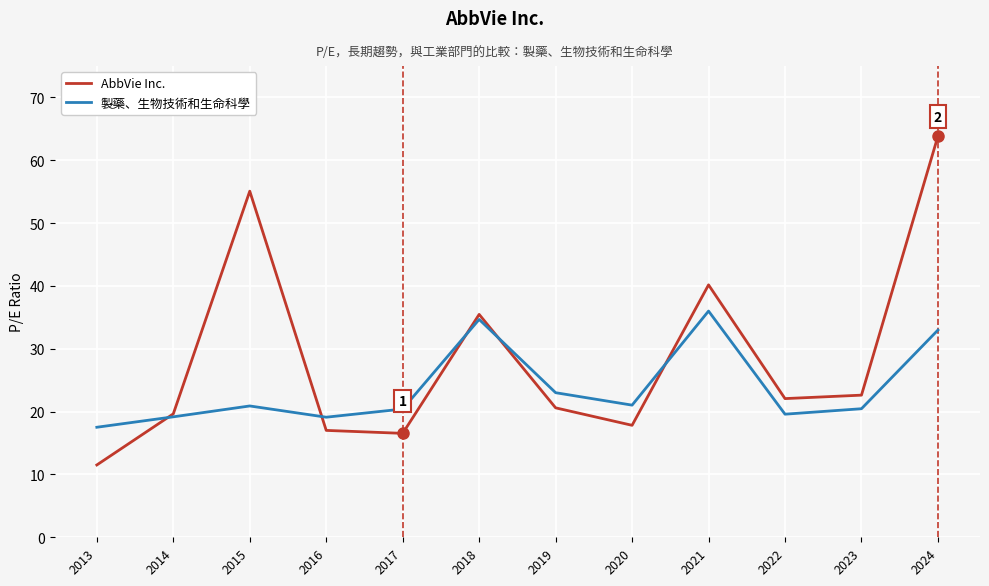

How many categories are shown in the chart?

12